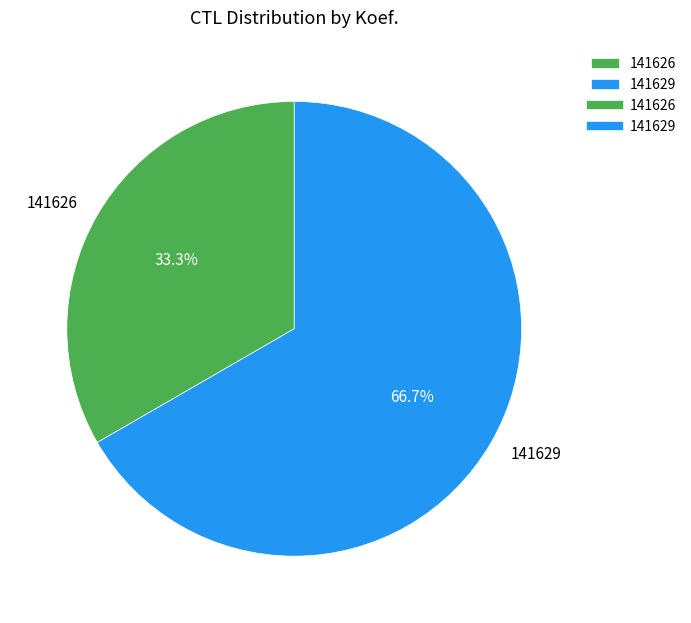

To the nearest percent, what is the difference between the 141629 and 141626 slice percentages?

33%